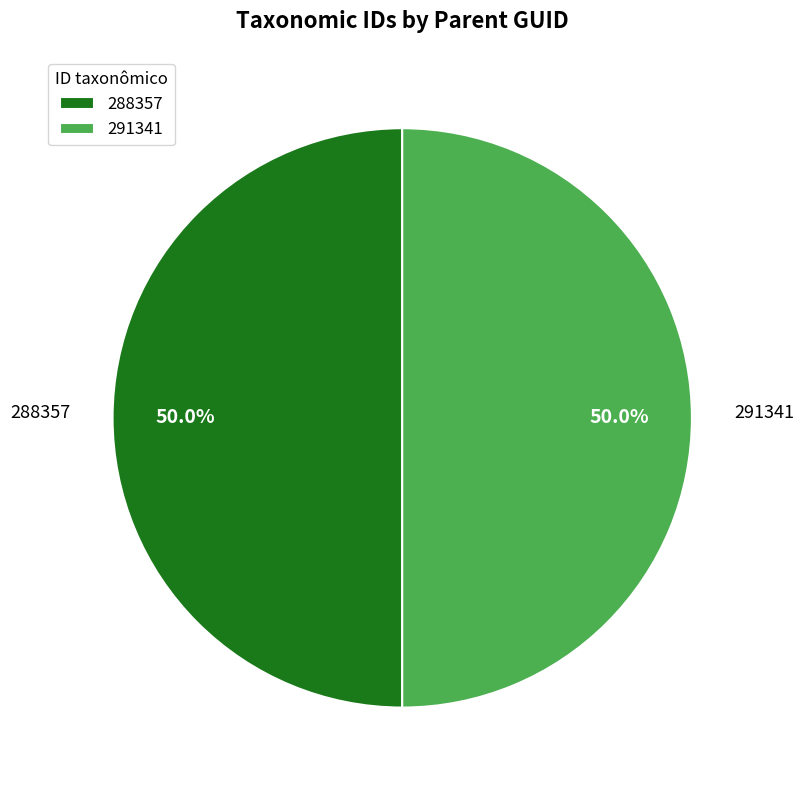

What is the ratio of the value at 288357 to the value at 291341?

1.0